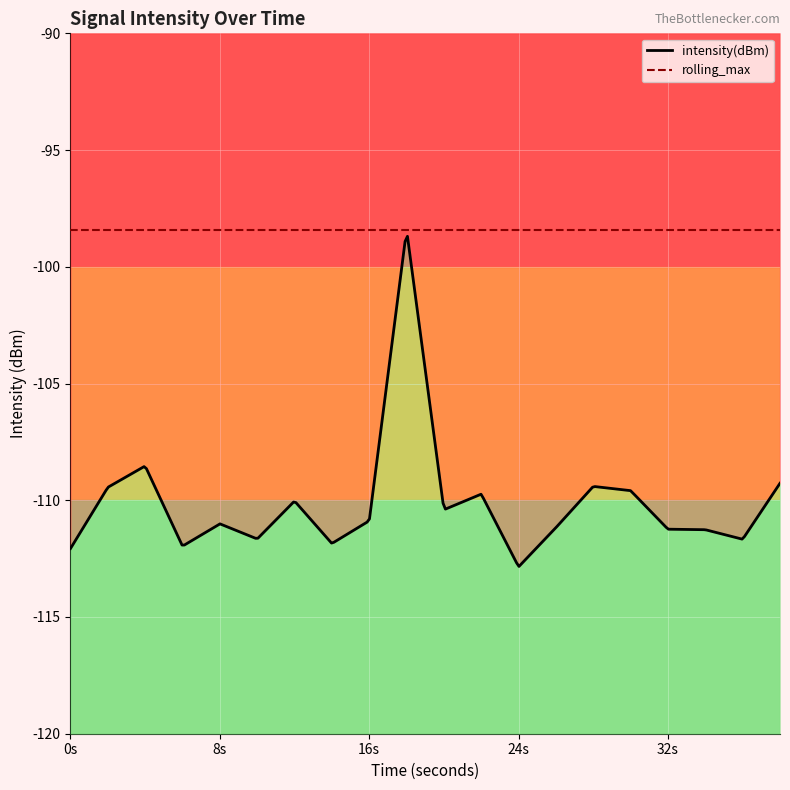

Reading left to right, what are all the values shown in this chart?

intensity(dBm): -112.1	-109.4	-108.5	-112.0	-111.0	-111.7	-110.0	-111.9	-110.9	-98.4	-110.4	-109.7	-112.9	-111.2	-109.4	-109.6	-111.2	-111.3	-111.7	-109.3
rolling_max: -98.4	-98.4	-98.4	-98.4	-98.4	-98.4	-98.4	-98.4	-98.4	-98.4	-98.4	-98.4	-98.4	-98.4	-98.4	-98.4	-98.4	-98.4	-98.4	-98.4